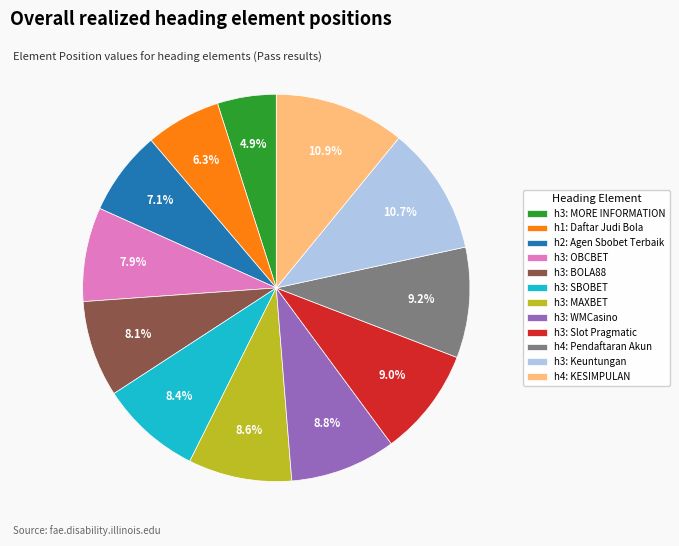

How many slices are in this pie chart?

12